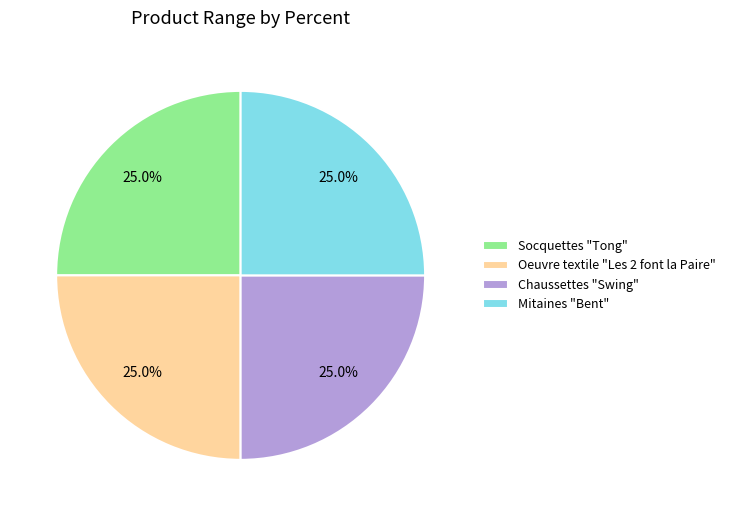

Is it true that Oeuvre textile "Les 2 font la Paire" is 34% of the pie?

False